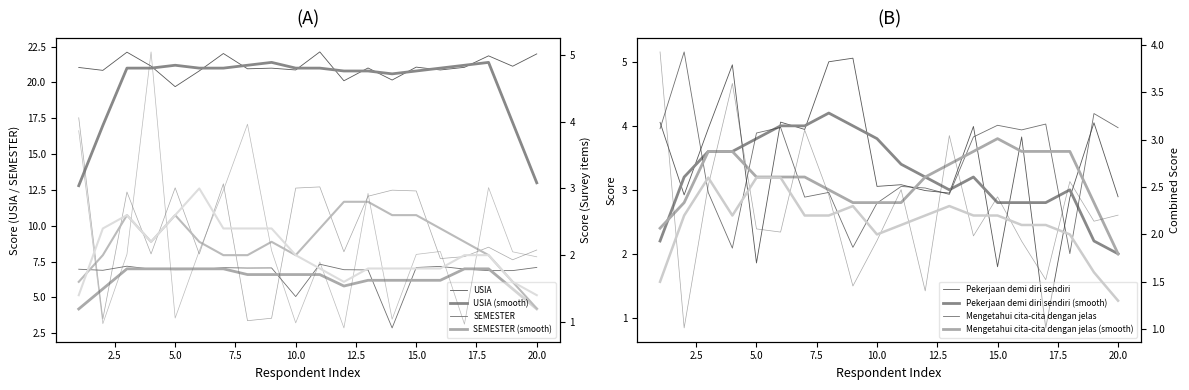

Read the SEMESTER value at 6.

6.9